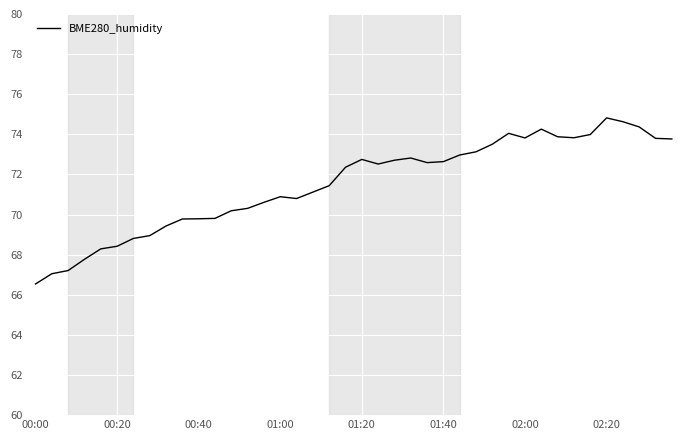

Count the number of values greater than 72.

21